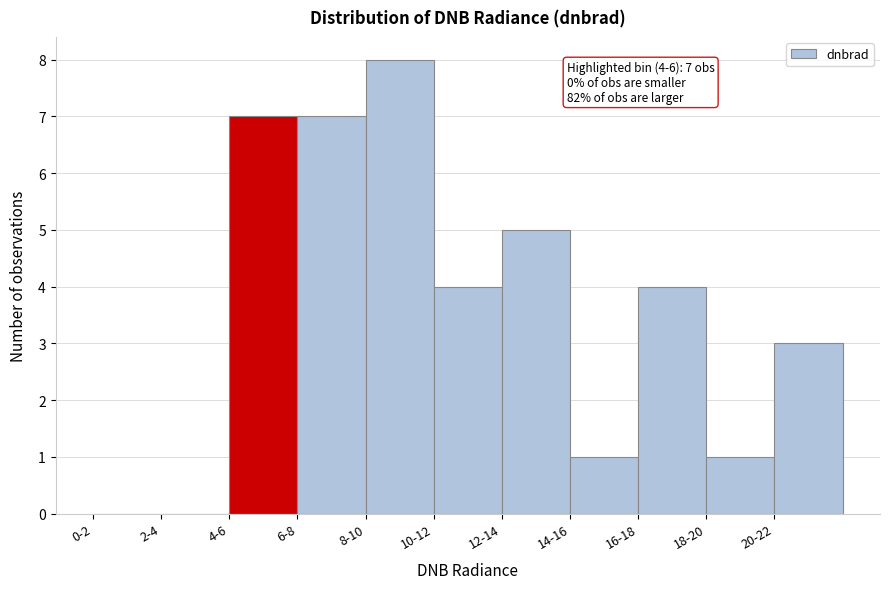

Reading left to right, extract all data points from this chart.

0-2=0	2-4=0	4-6=7	6-8=7	8-10=8	10-12=4	12-14=5	14-16=1	16-18=4	18-20=1	20-22=3